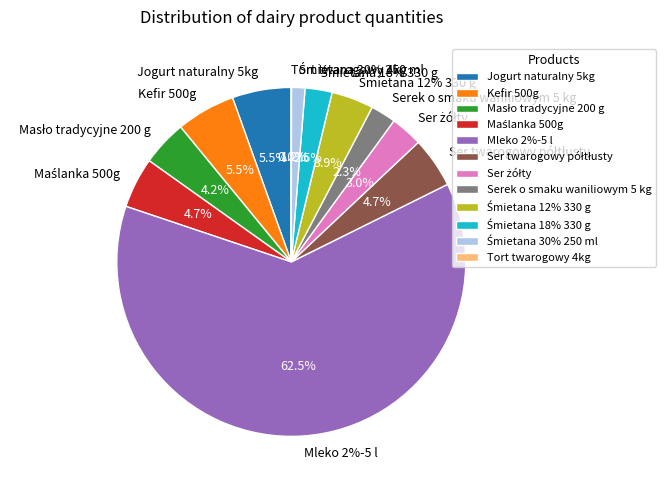

To the nearest percent, what is the combined percentage of Śmietana 12% 330 g and Maślanka 500g?

9%